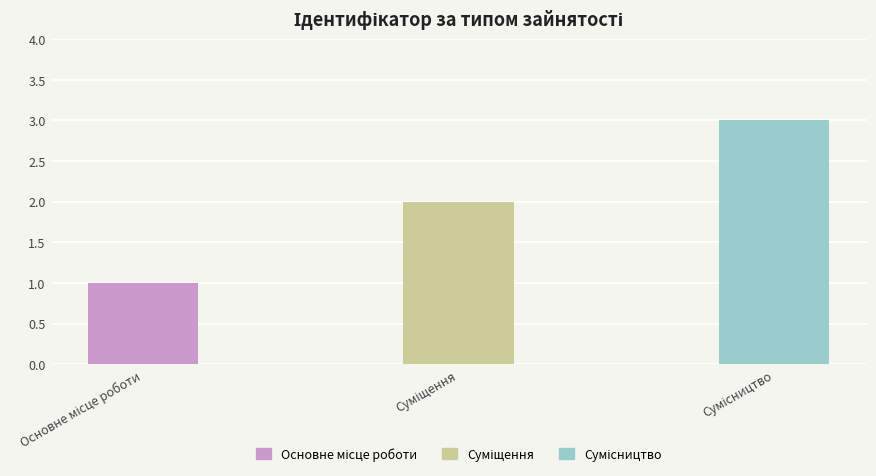

What is the greatest value displayed?

3